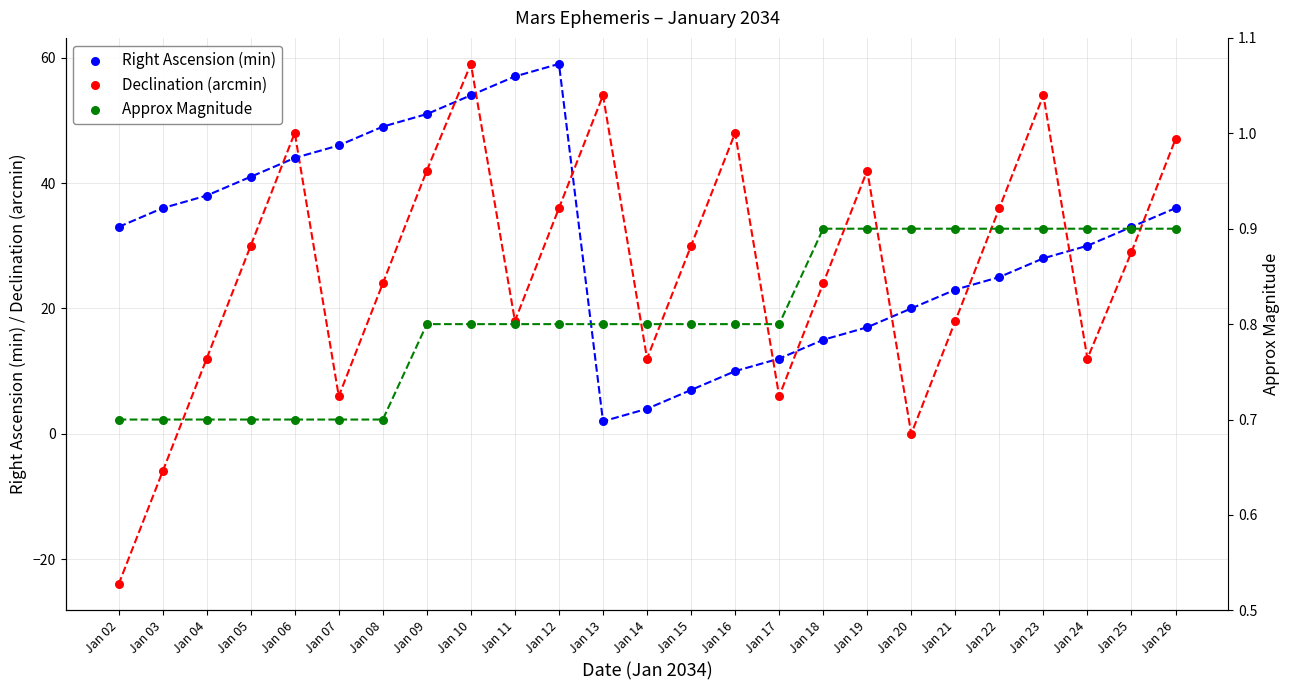

What are all the series names shown in the legend?

Right Ascension (min), Declination (arcmin), Approx Magnitude